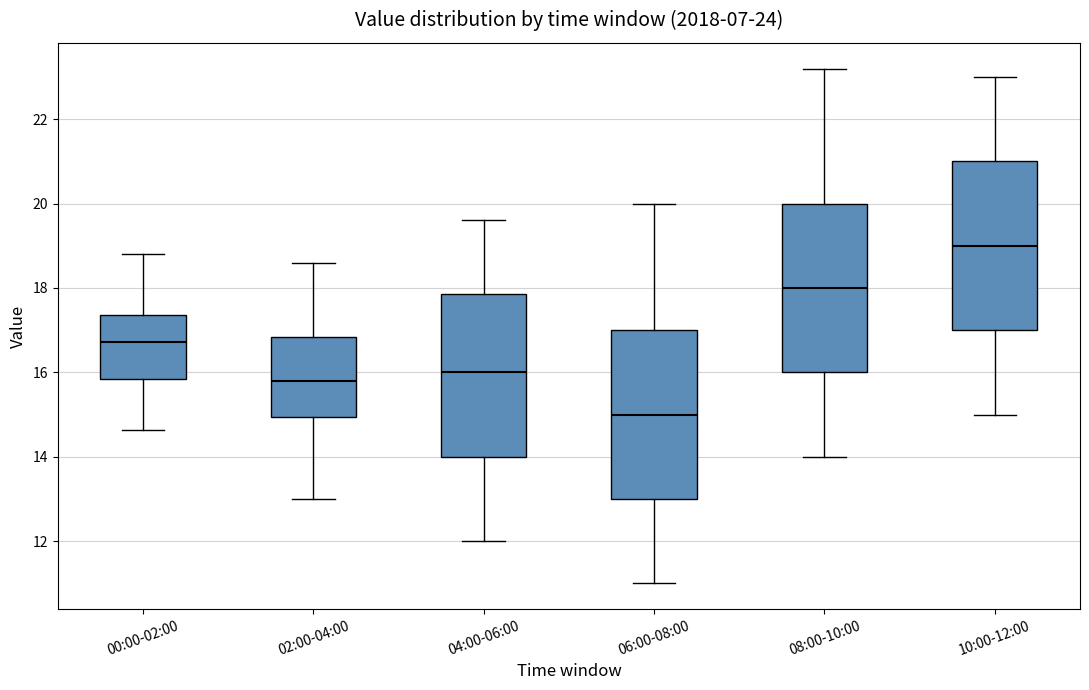

Where is the upper edge of the box for 02:00-04:00 on the y-axis? The values are not printed on the chart, so give them approximately, as read against the axis.

16.8